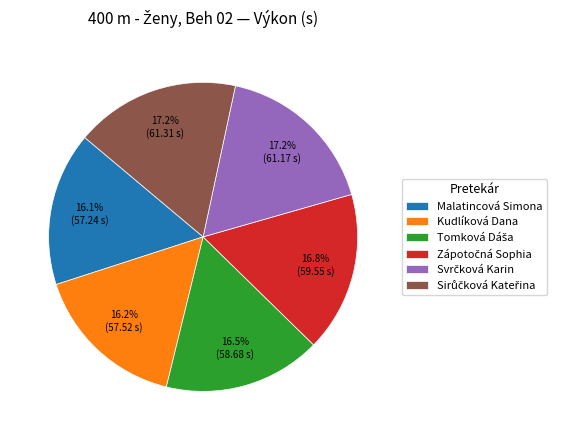

Does any single category account for the majority?

No